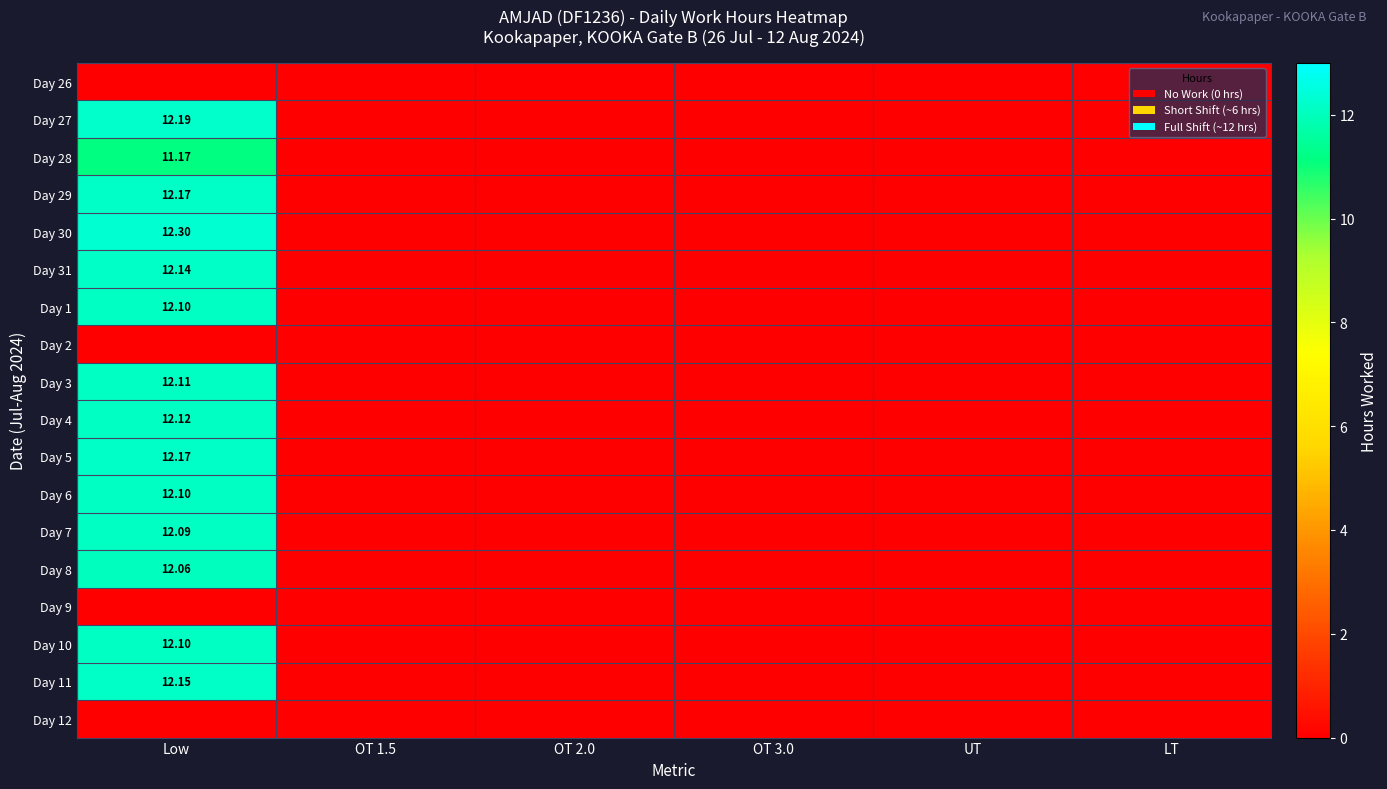

At which category is the sum across all series the highest?

Low